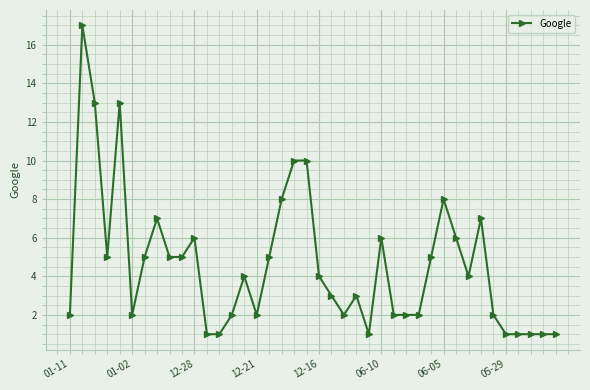

How many categories are shown in the chart?

40